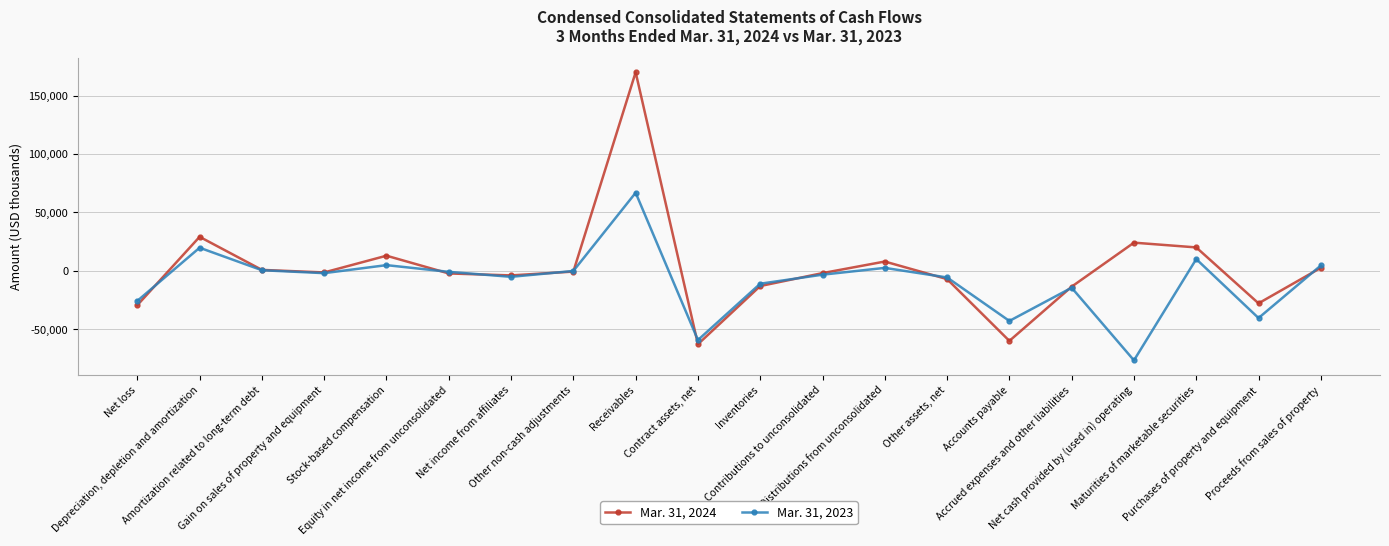

Is it true that Mar. 31, 2024 equals -29442 at Net loss?

True